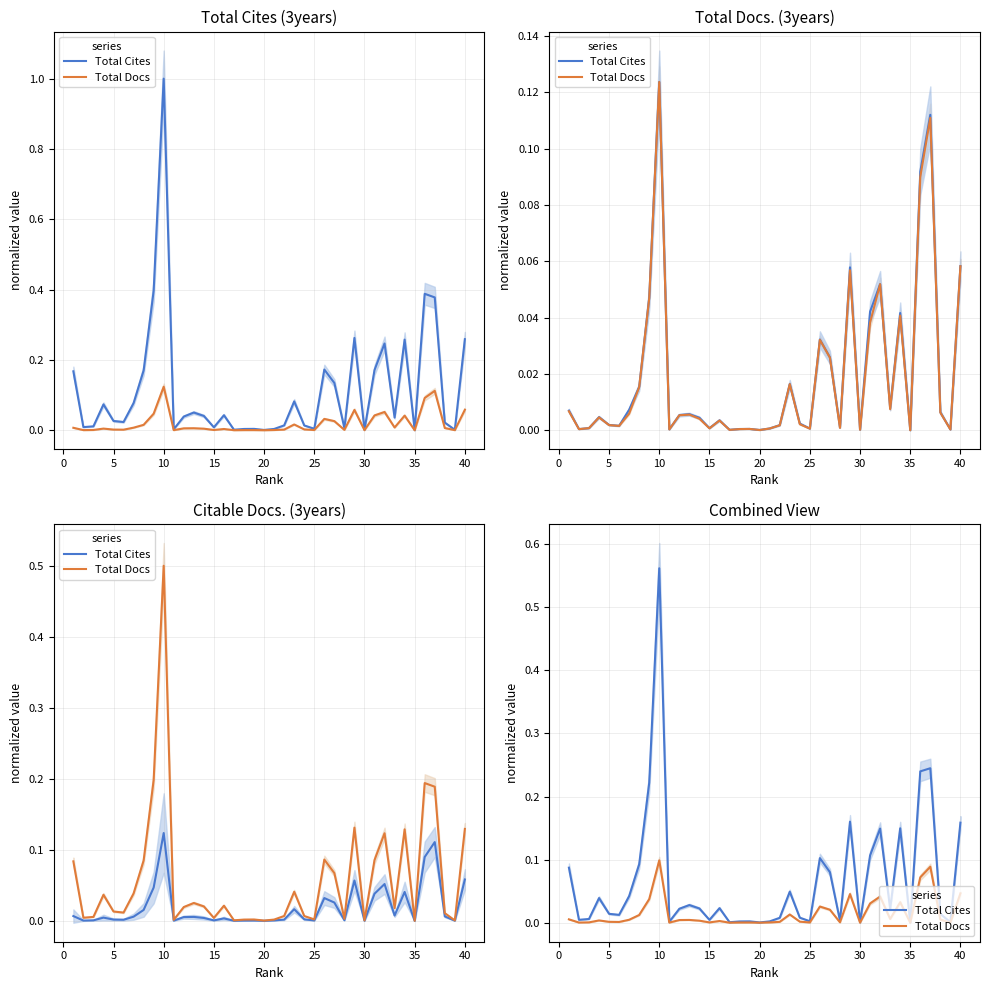

True or false: Total Cites and Total Docs cross at least once.

False